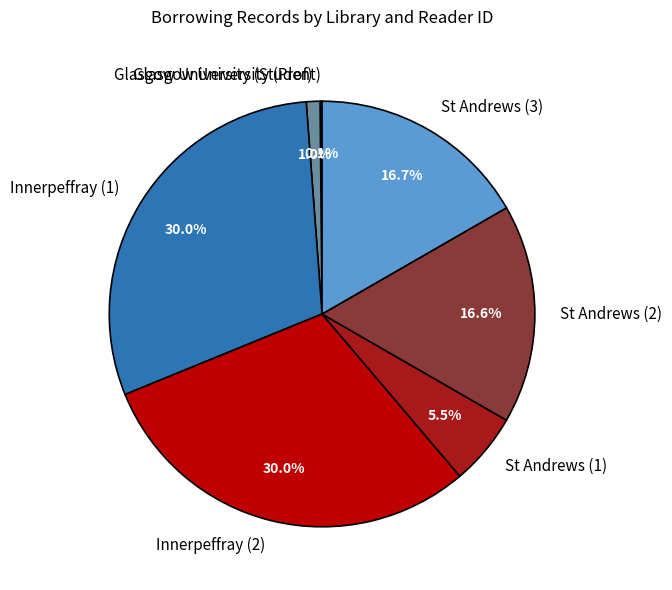

How much of the chart is everything except St Andrews (1)?

94.5%